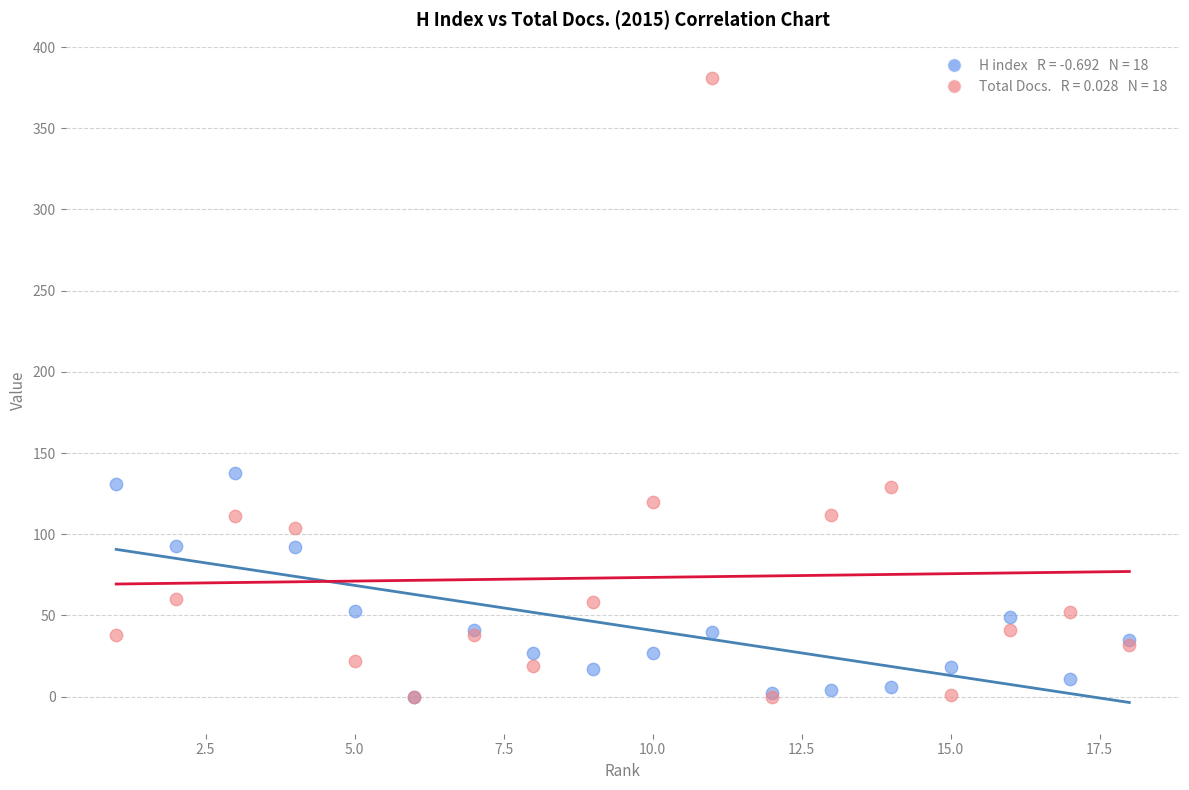

Across all series, what Y value is closest to 190?

138